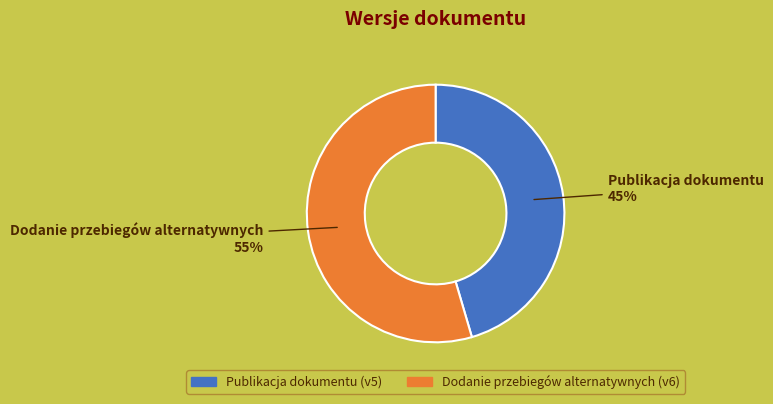

Is the sum of Publikacja dokumentu and Dodanie przebiegów alternatywnych greater than half?

Yes